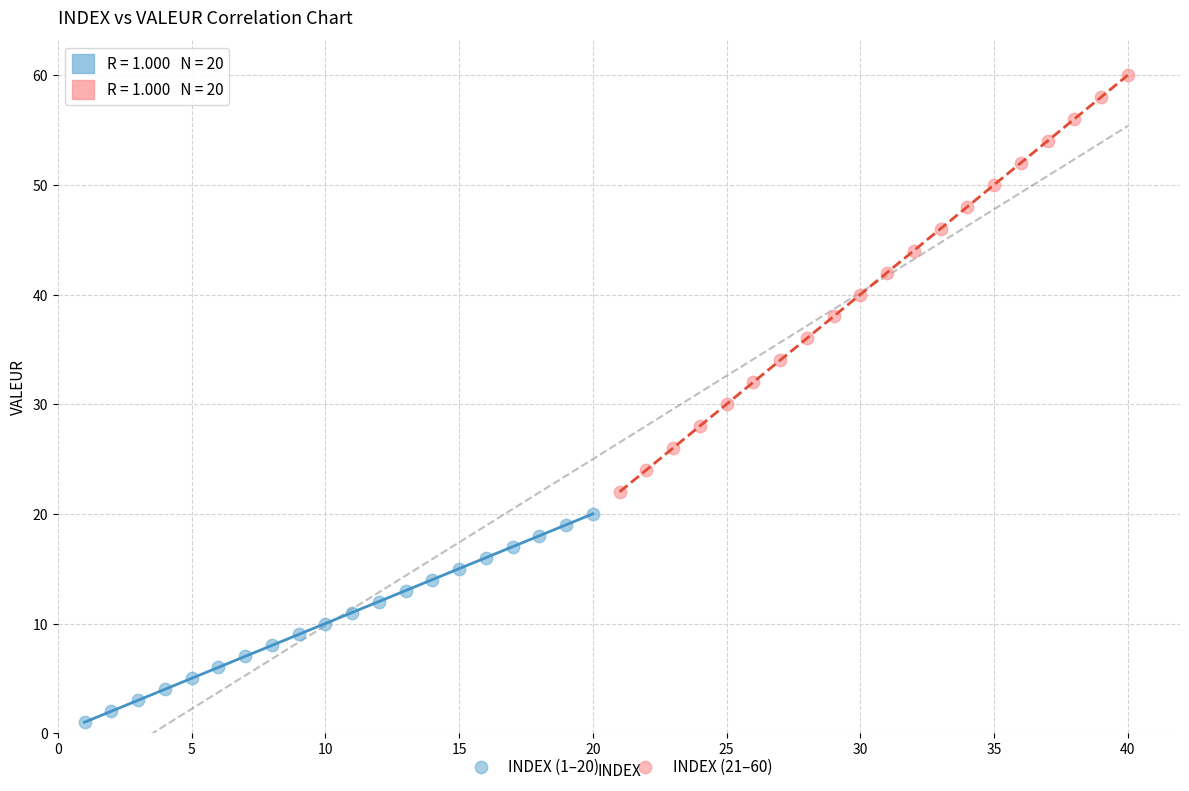

Which series has the widest spread of Y values?

INDEX (21–60)